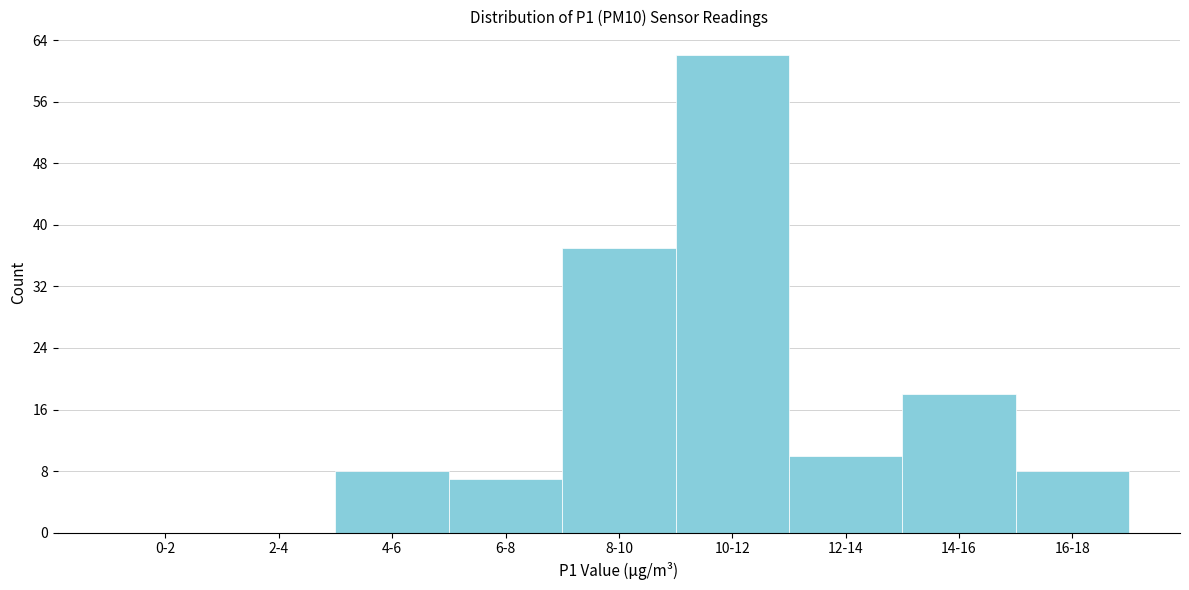

Reading left to right, list all the values displayed in this chart.

0-2=0	2-4=0	4-6=8	6-8=7	8-10=37	10-12=62	12-14=10	14-16=18	16-18=8